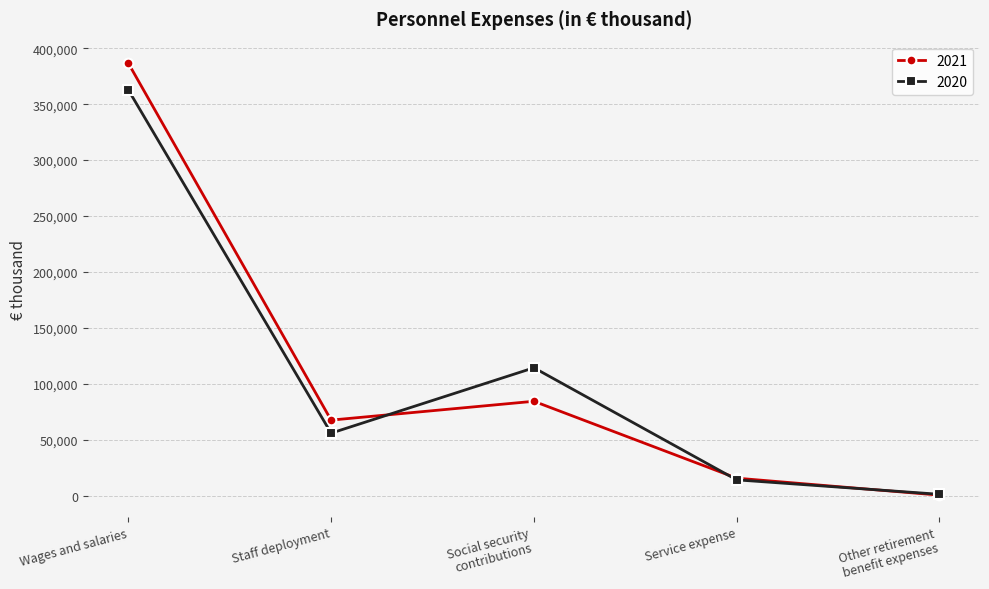

Which series has the largest range (max minus min)?

2021